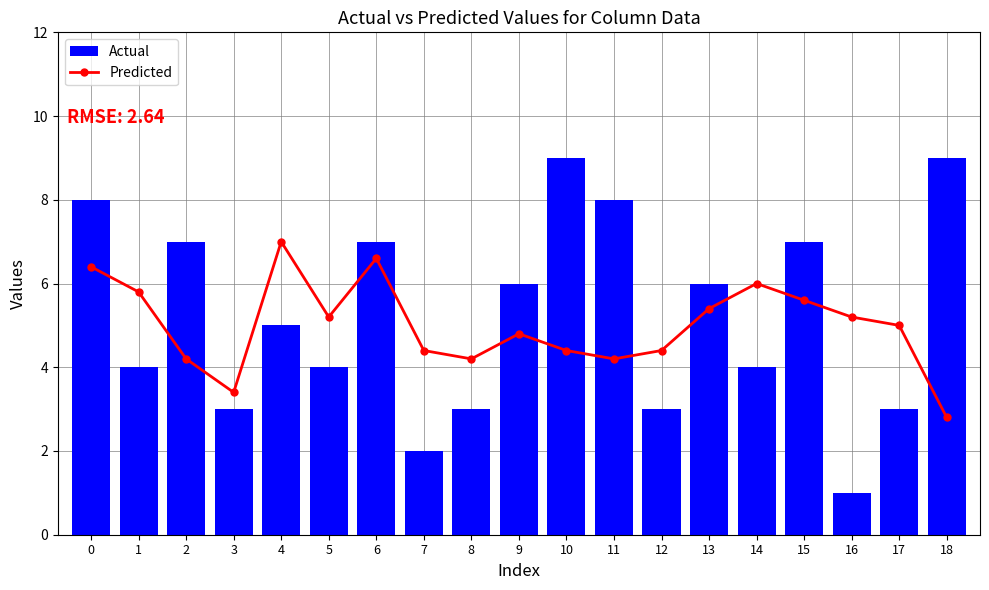

What is the difference between the Actual values at 15 and 18?

2